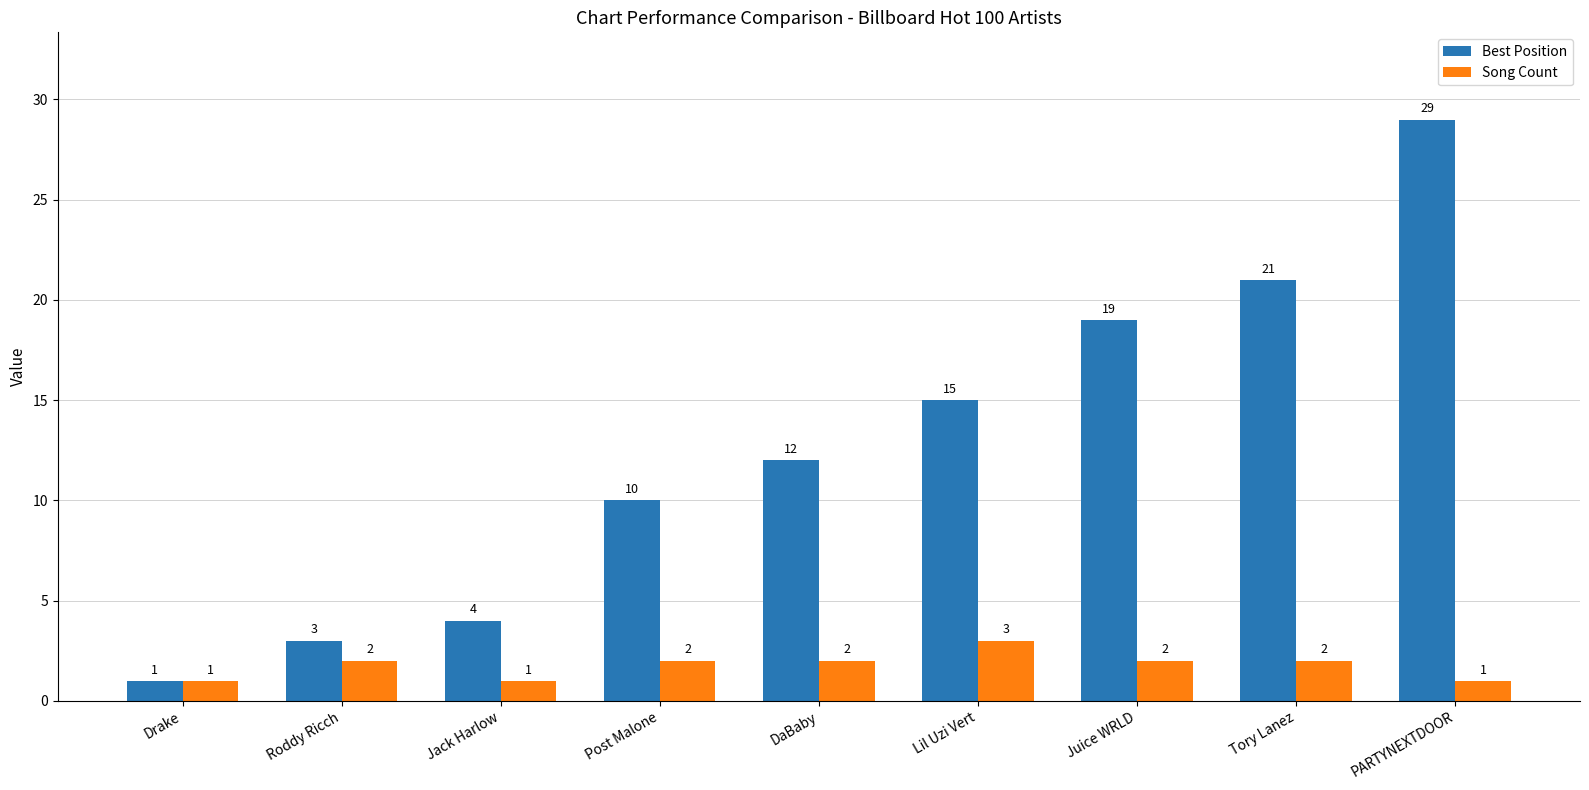

Between Roddy Ricch and DaBaby, which series saw the biggest shift?

Best Position